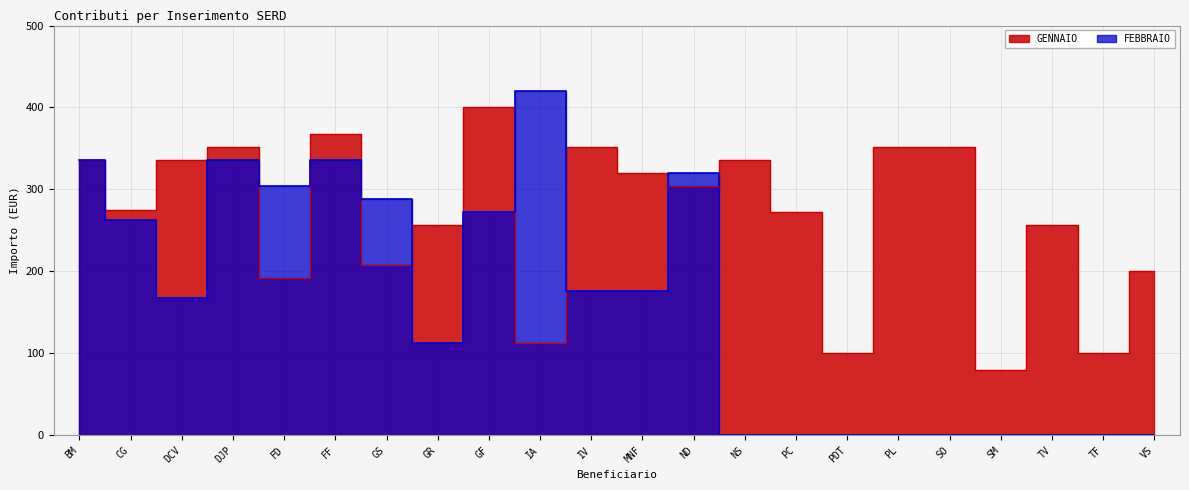

Where is FEBBRAIO nearest to the value 210?

IV